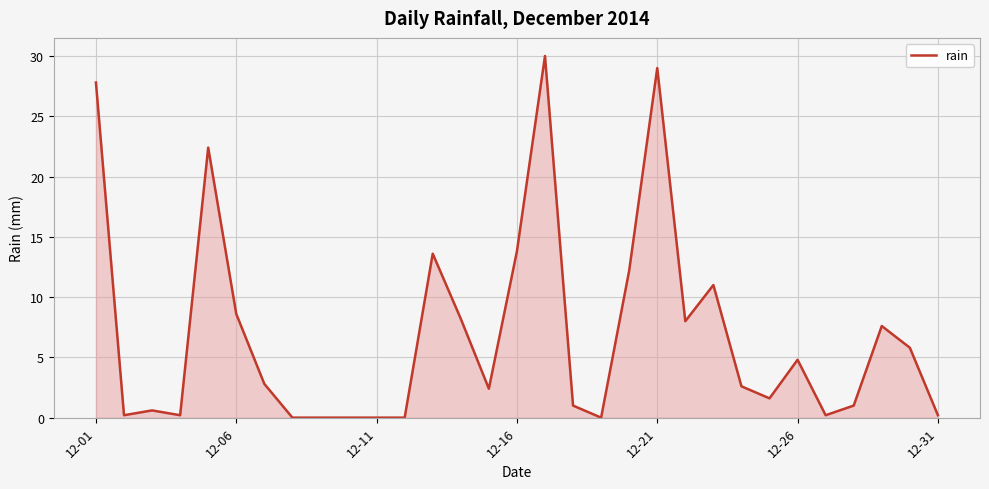

What is the maximum value shown in the chart?

30.0